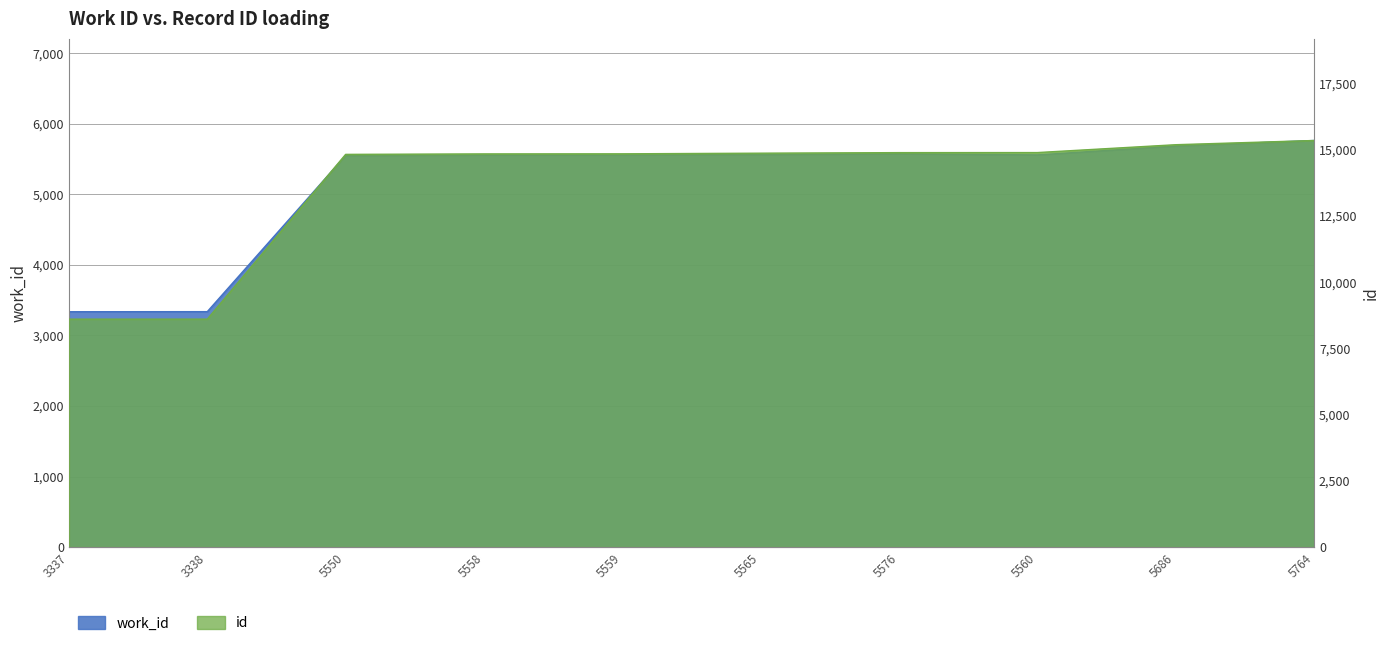

List the labels in order of work_id value, largest first.

5764, 5686, 5576, 5565, 5560, 5559, 5558, 5550, 3338, 3337